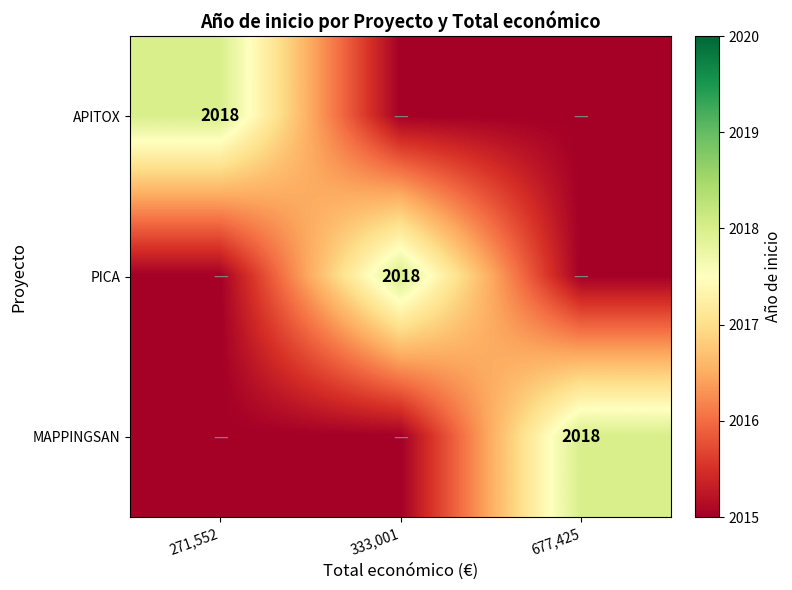

At which category does the chart reach its minimum across all series?

333,001